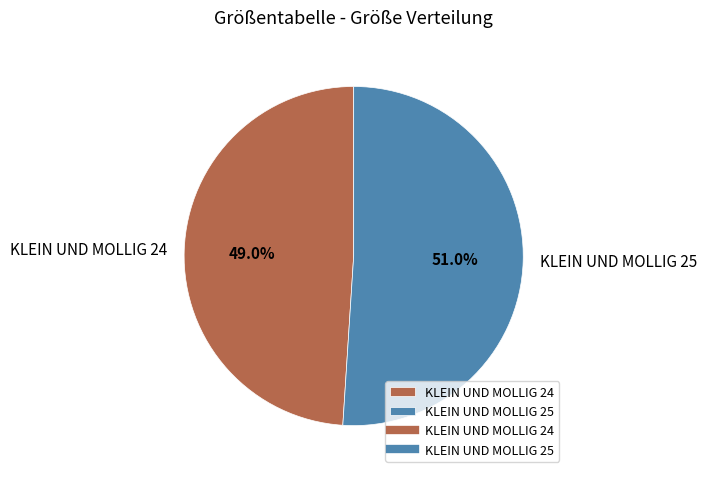

True or false: KLEIN UND MOLLIG 24 accounts for 63% of the total.

False